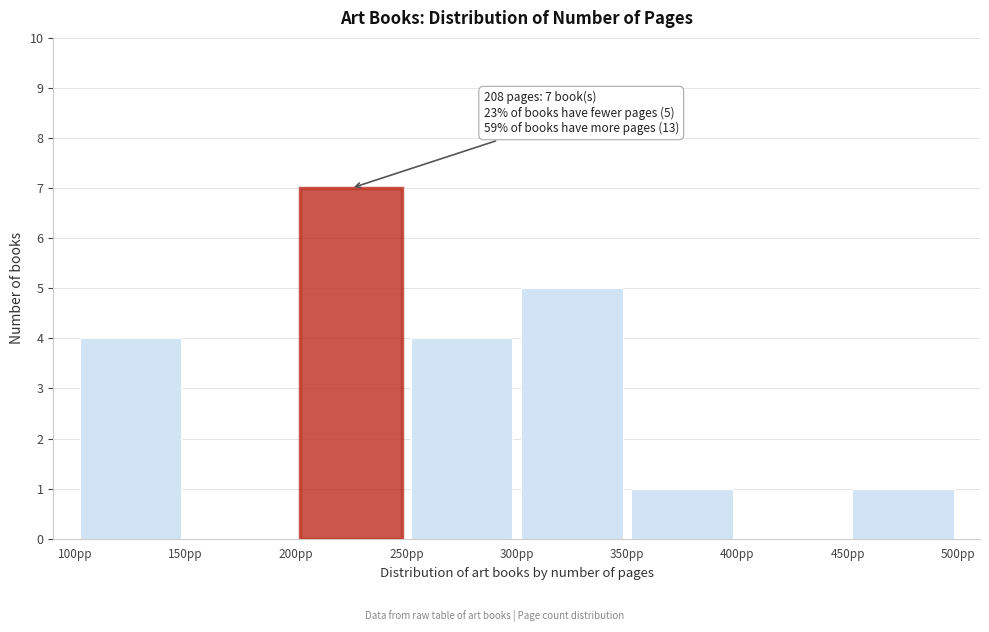

Over which range of the x-axis is the bar tallest?

200 to 250